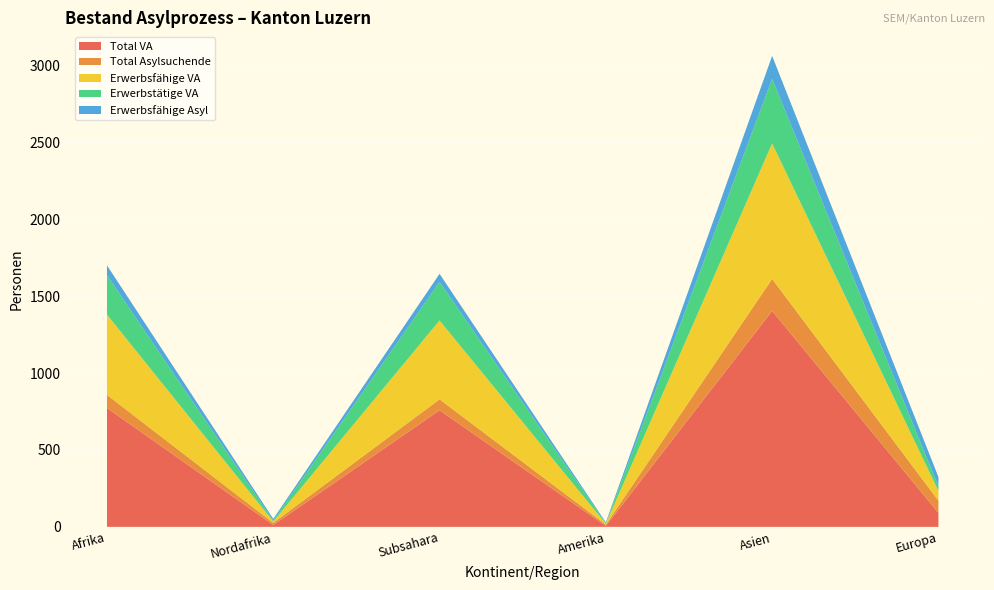

Reading right to left, what are all the values shown in this chart?

Total VA: 91	1404	6	758	12	773
Total Asylsuchende: 79	208	9	71	14	85
Erwerbsfähige VA: 64	881	5	513	9	522
Erwerbstätige VA: 29	420	3	251	5	256
Erwerbsfähige Asyl: 61	149	6	52	12	64